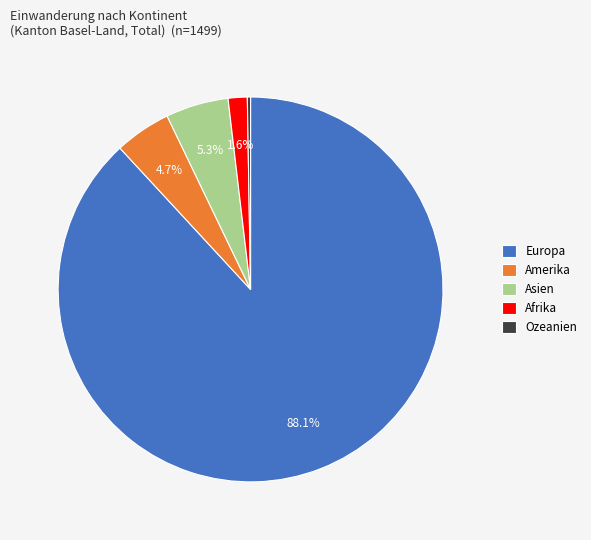

To the nearest percent, what is the difference between the largest and smallest slice percentages?

88%